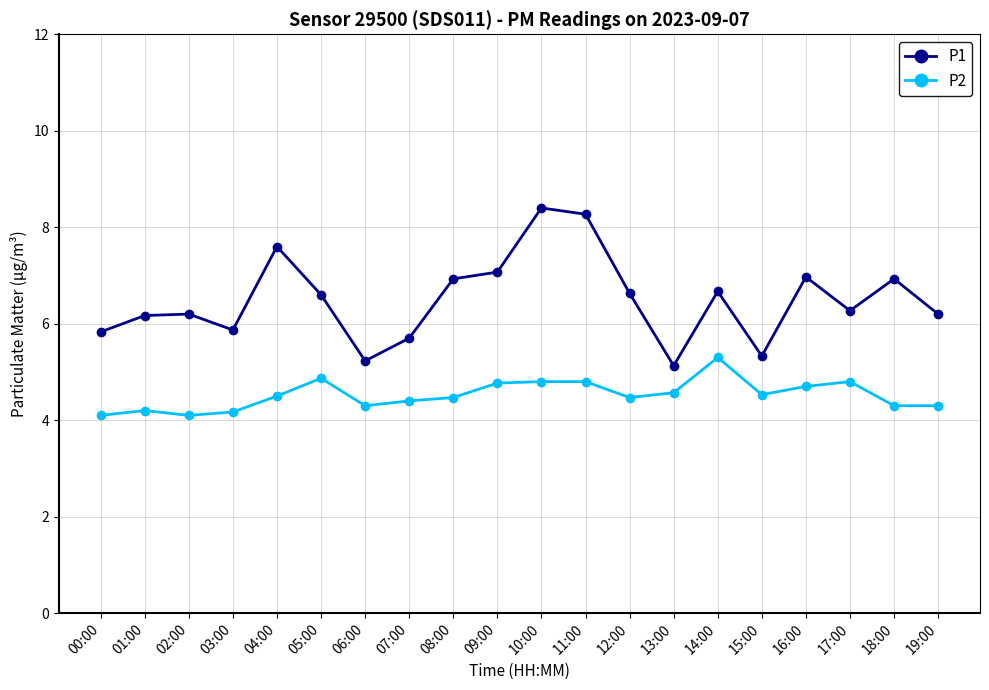

What is the smallest value displayed?

4.1